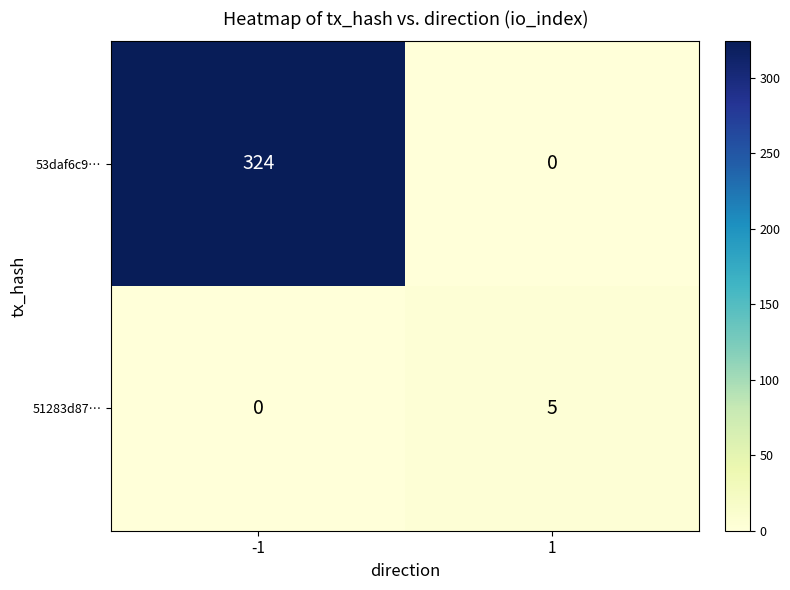

What is the greatest value displayed?

324